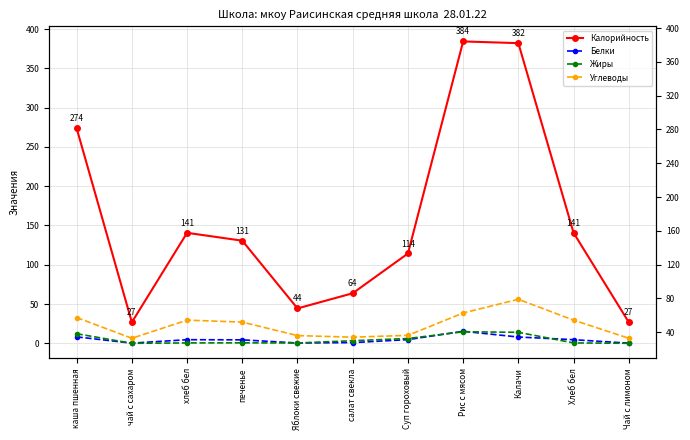

Count the number of data series in this chart.

4